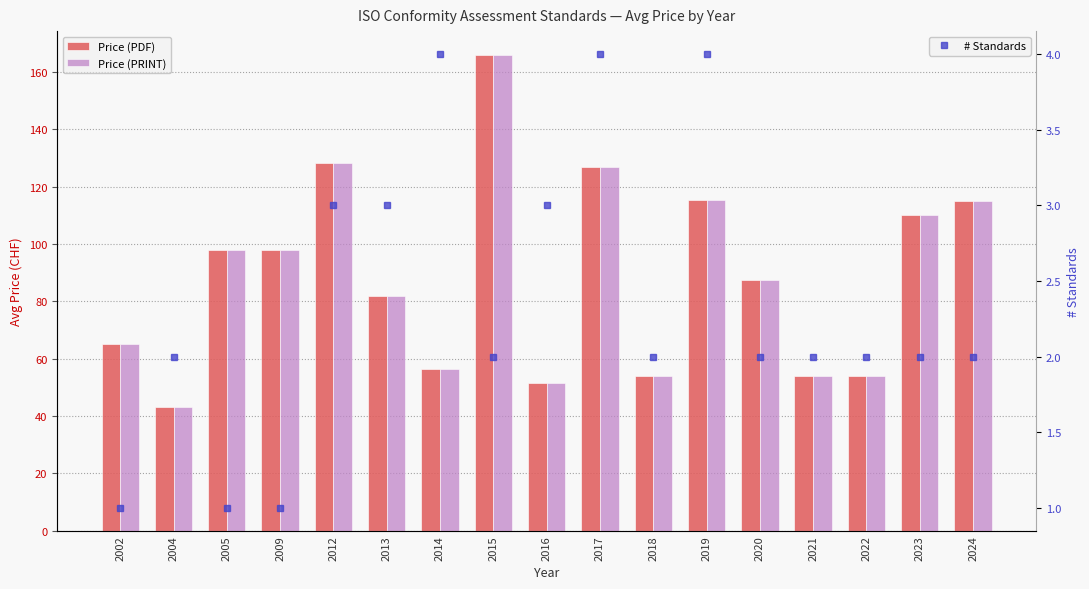

Are the bars horizontal?

No